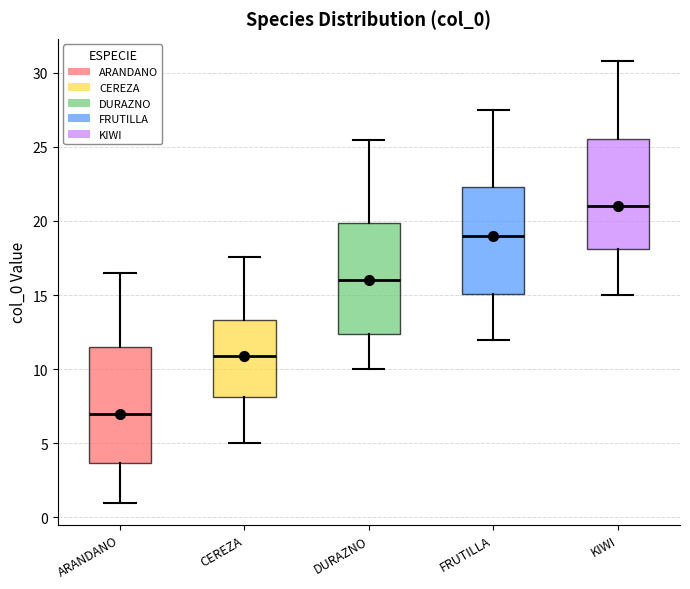

Which box has the lowest median line?

ARANDANO